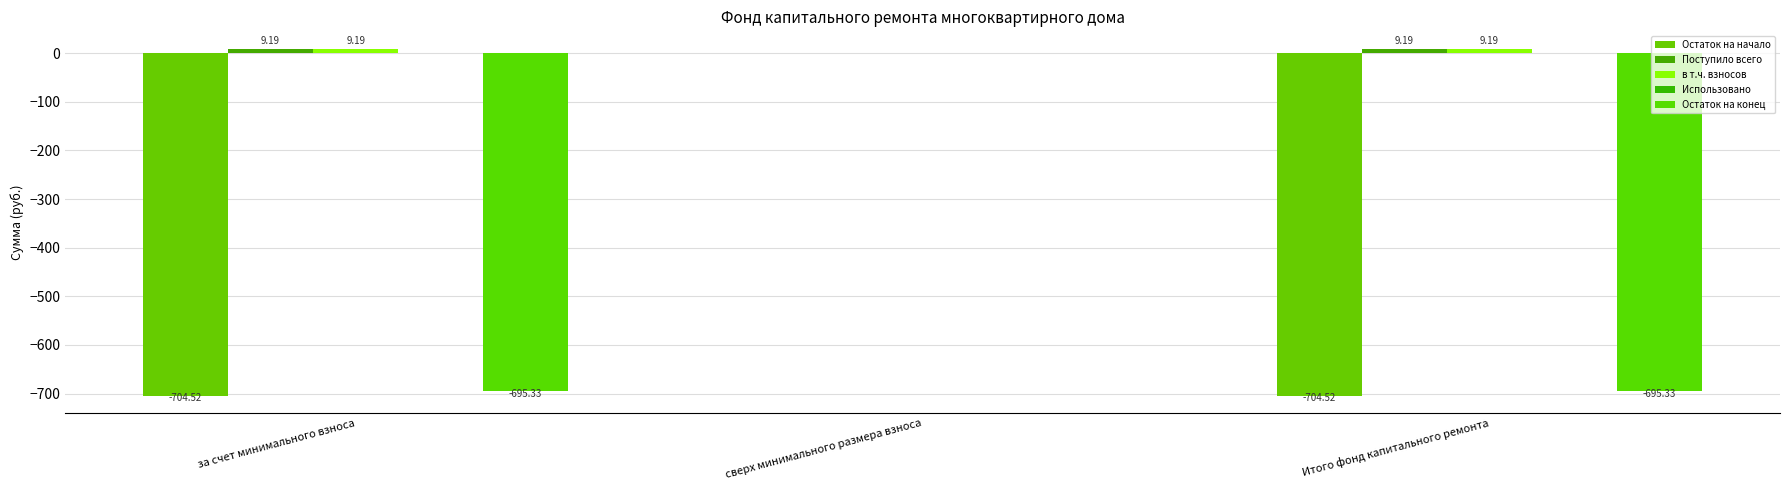

How many values in the Остаток на начало series exceed -704?

1